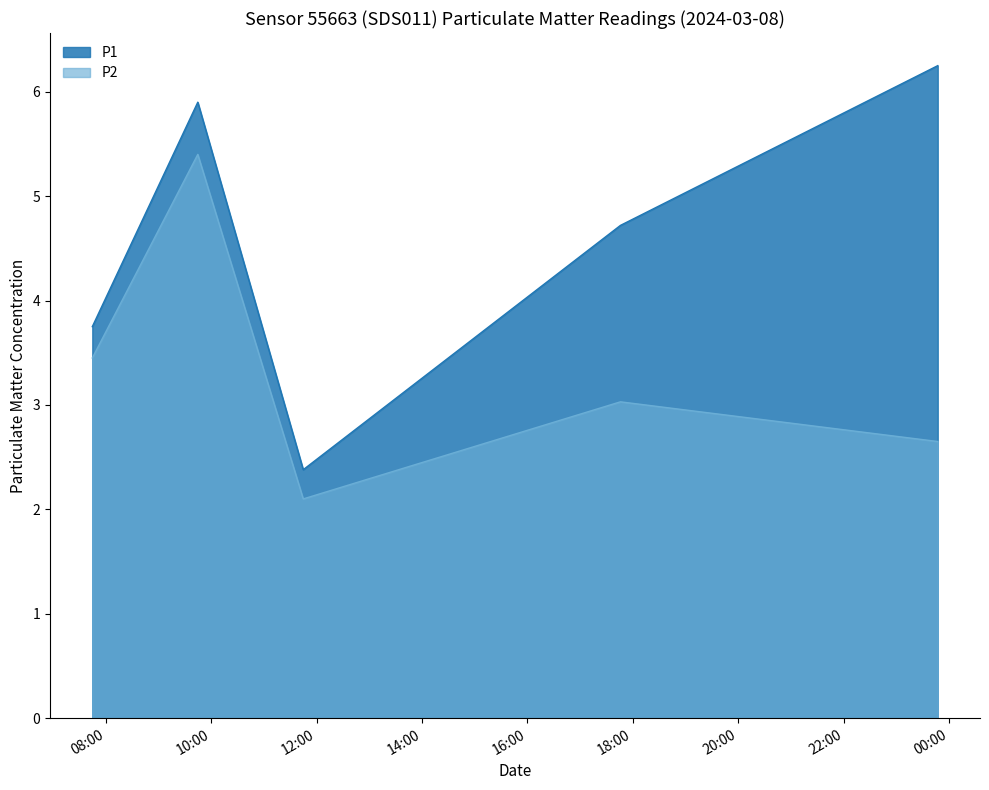

What is the smallest value displayed?

2.1